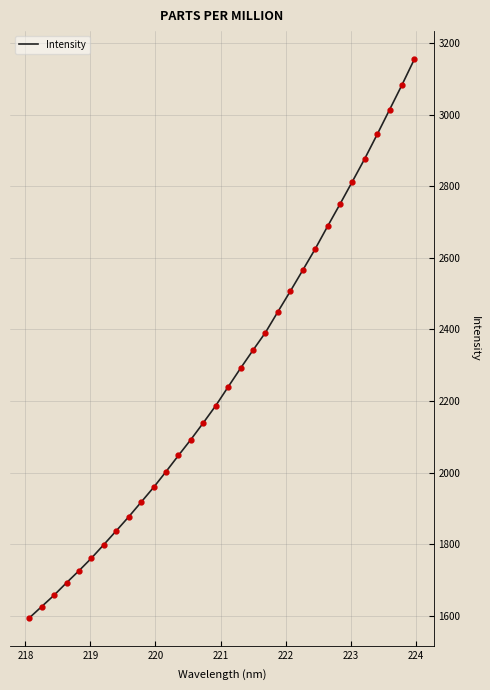

Is this an area chart (filled region under the line)?

No